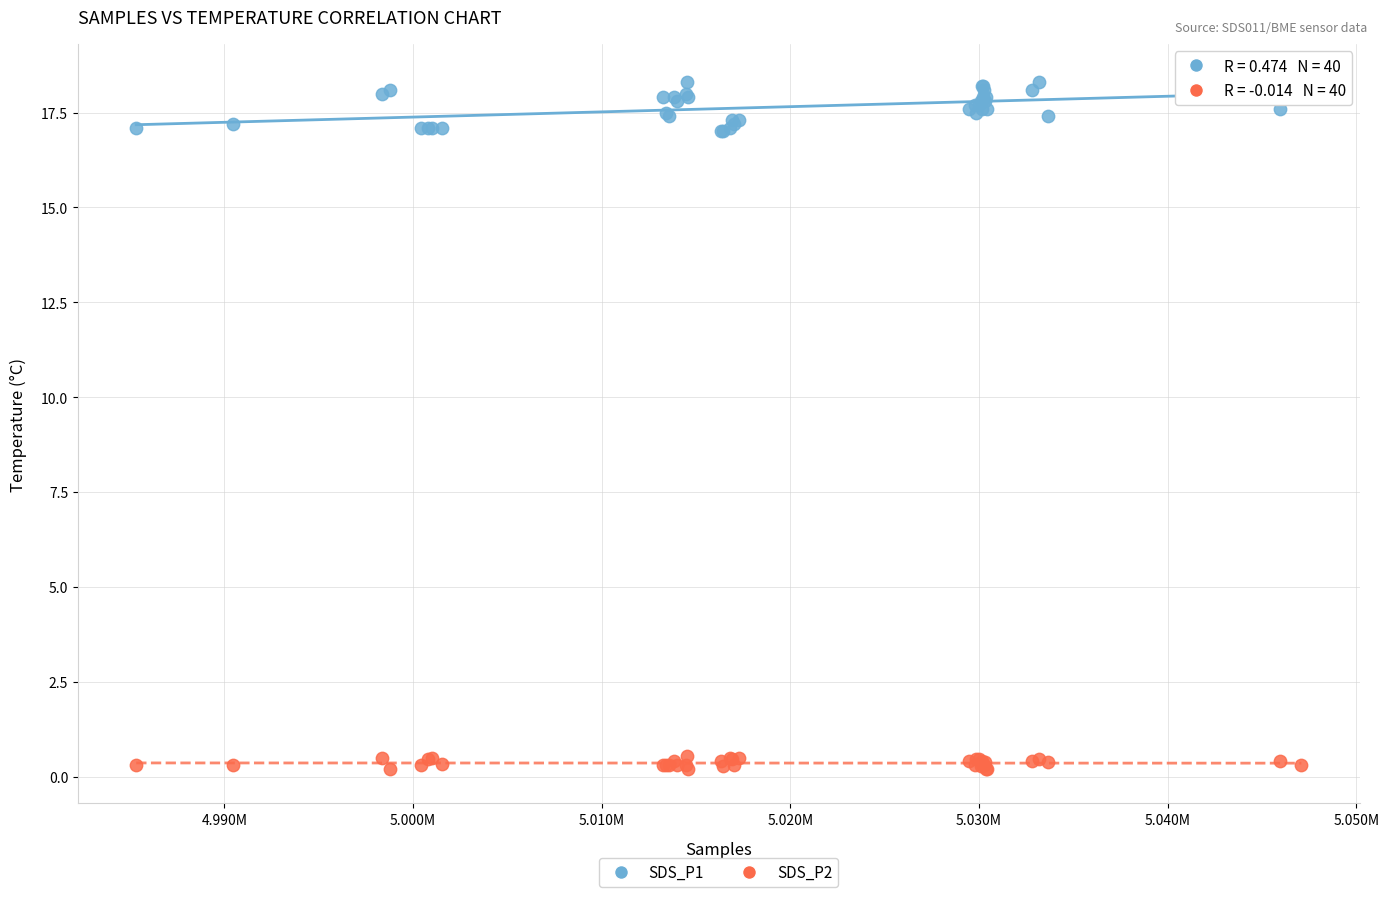

What are all the series names shown in the legend?

SDS_P1, SDS_P2